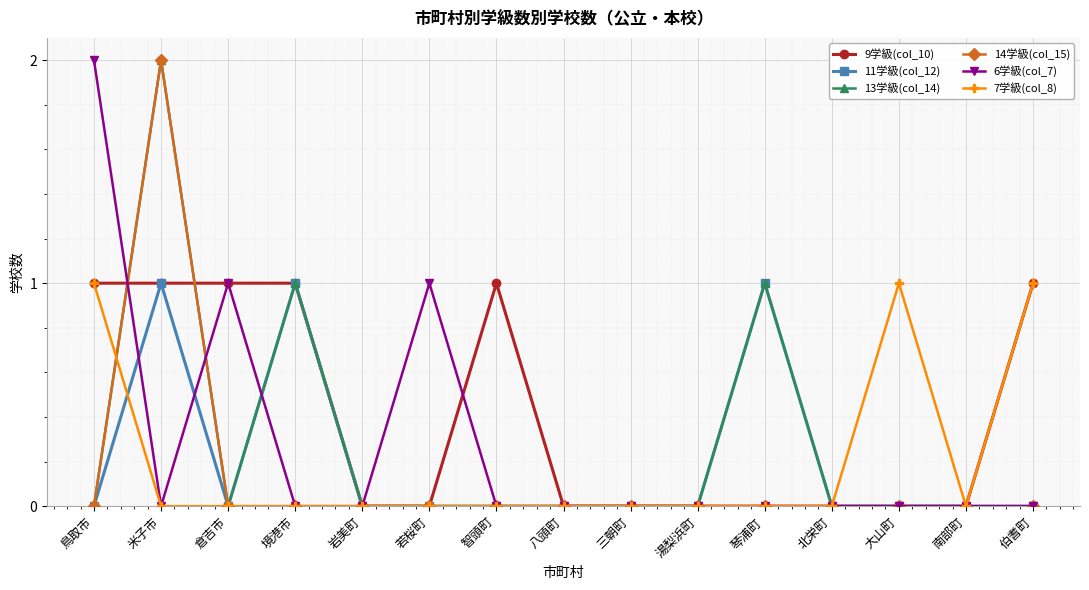

The value of 14学級(col_15) at 米子市 is 2. True or false?

True